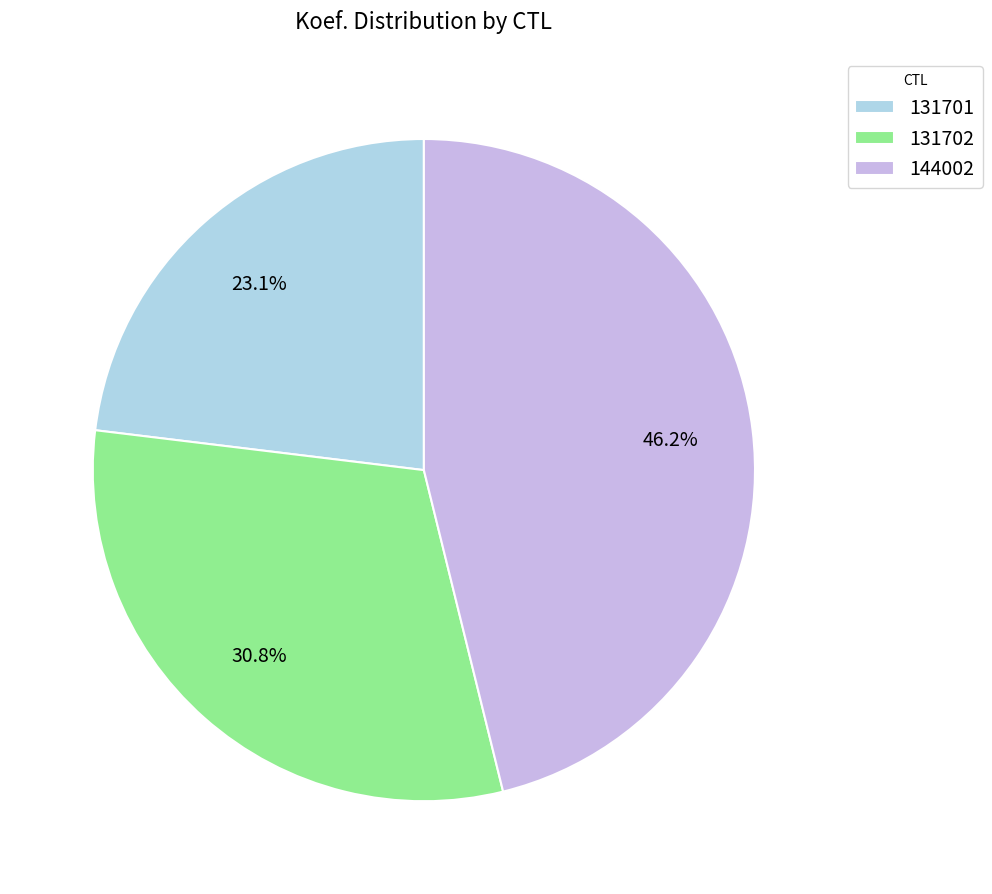

Is there any slice that represents more than half of the pie?

No